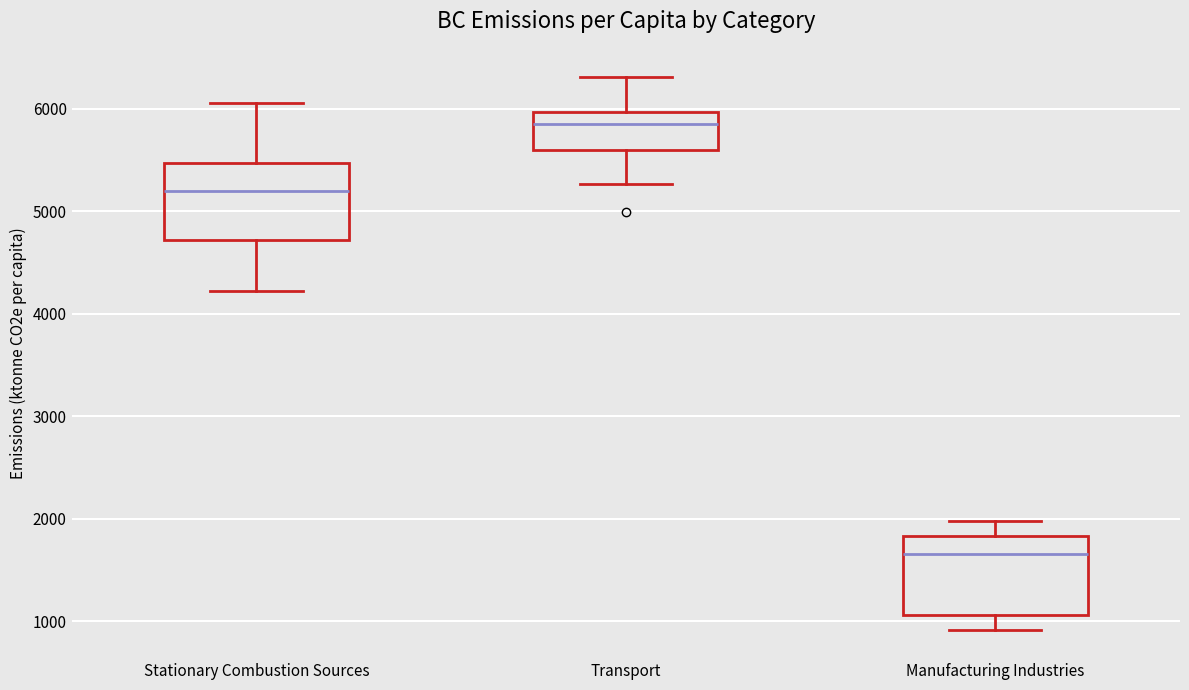

Reading left to right, transcribe this box plot: for each box, give where its median line is, the range the box spans, and where its two whiskers end, as read against the y-axis. The values are not printed on the chart, so give them approximately, as read against the axis.

Stationary Combustion Sources: median 5200, box 4700 to 5500, whiskers 4200 to 6100
Transport: median 5900, box 5600 to 6000, whiskers 5300 to 6300
Manufacturing Industries: median 1700, box 1100 to 1800, whiskers 900 to 2000